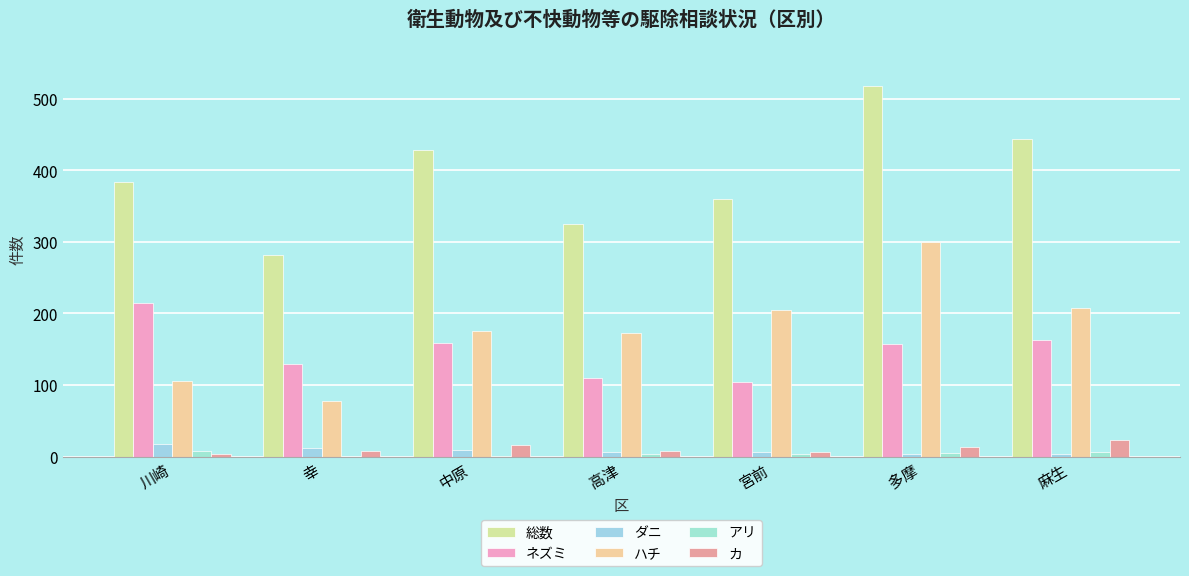

Which category has the lowest value in the カ series?

川崎